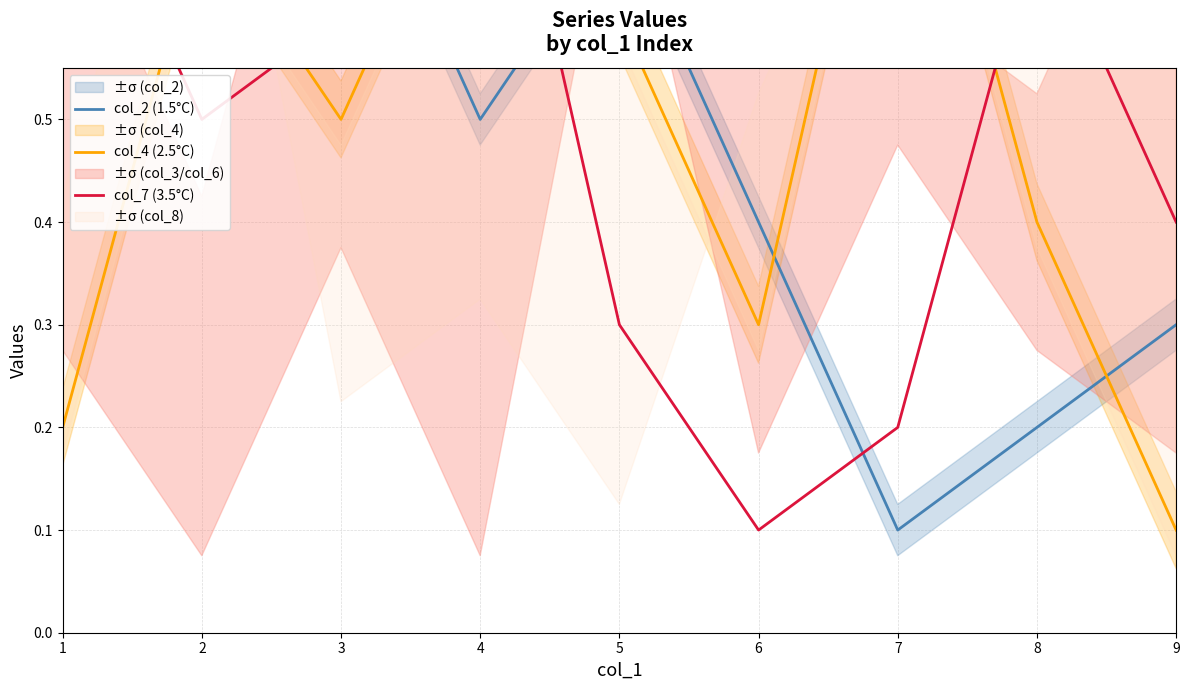

Which label corresponds to the smallest value in the chart?

7